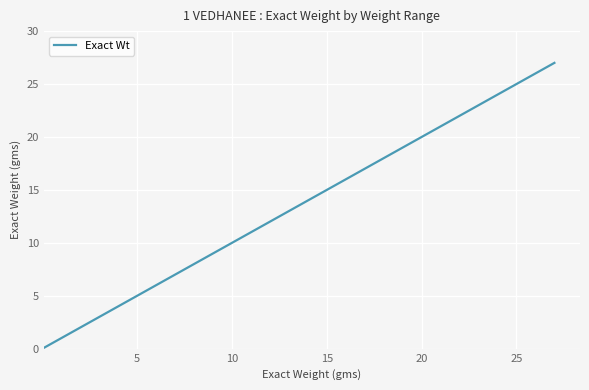

What is the greatest value displayed?

27.0